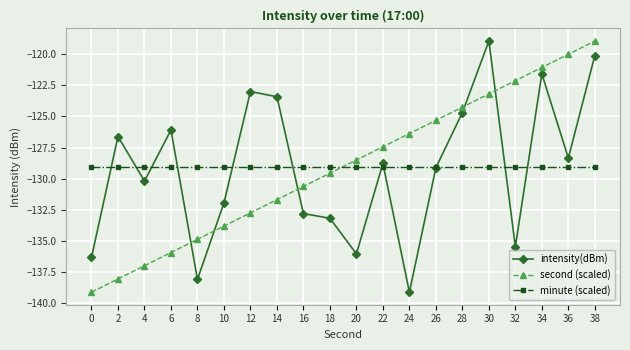

At which category is the sum across all series the highest?

38